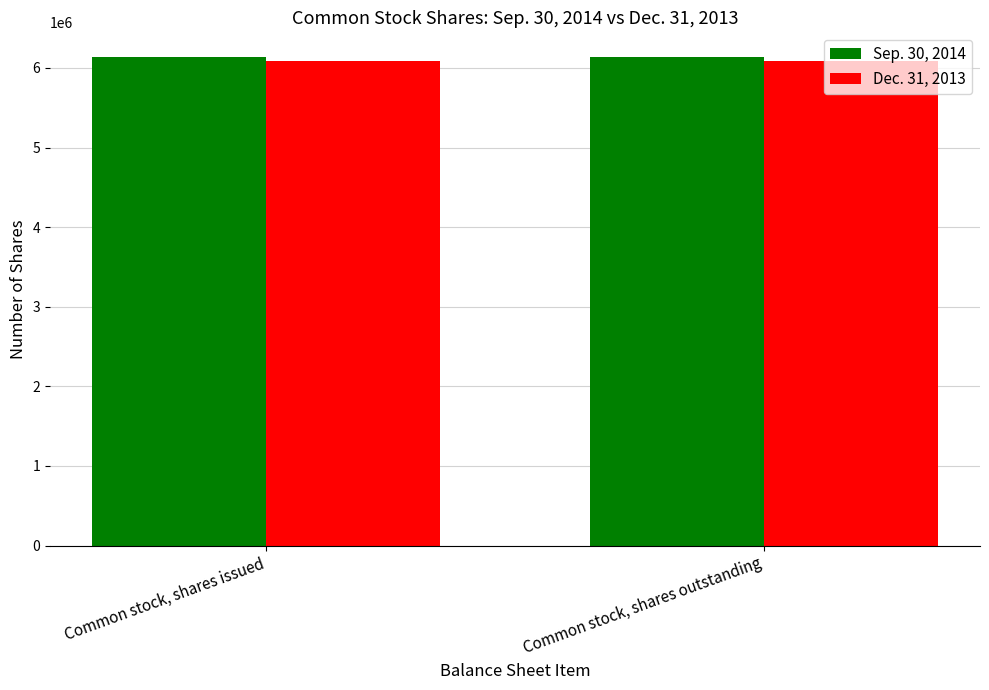

Reading left to right, transcribe all the data shown in this chart.

Sep. 30, 2014: Common stock, shares issued=6140707	Common stock, shares outstanding=6140707
Dec. 31, 2013: Common stock, shares issued=6091707	Common stock, shares outstanding=6091707